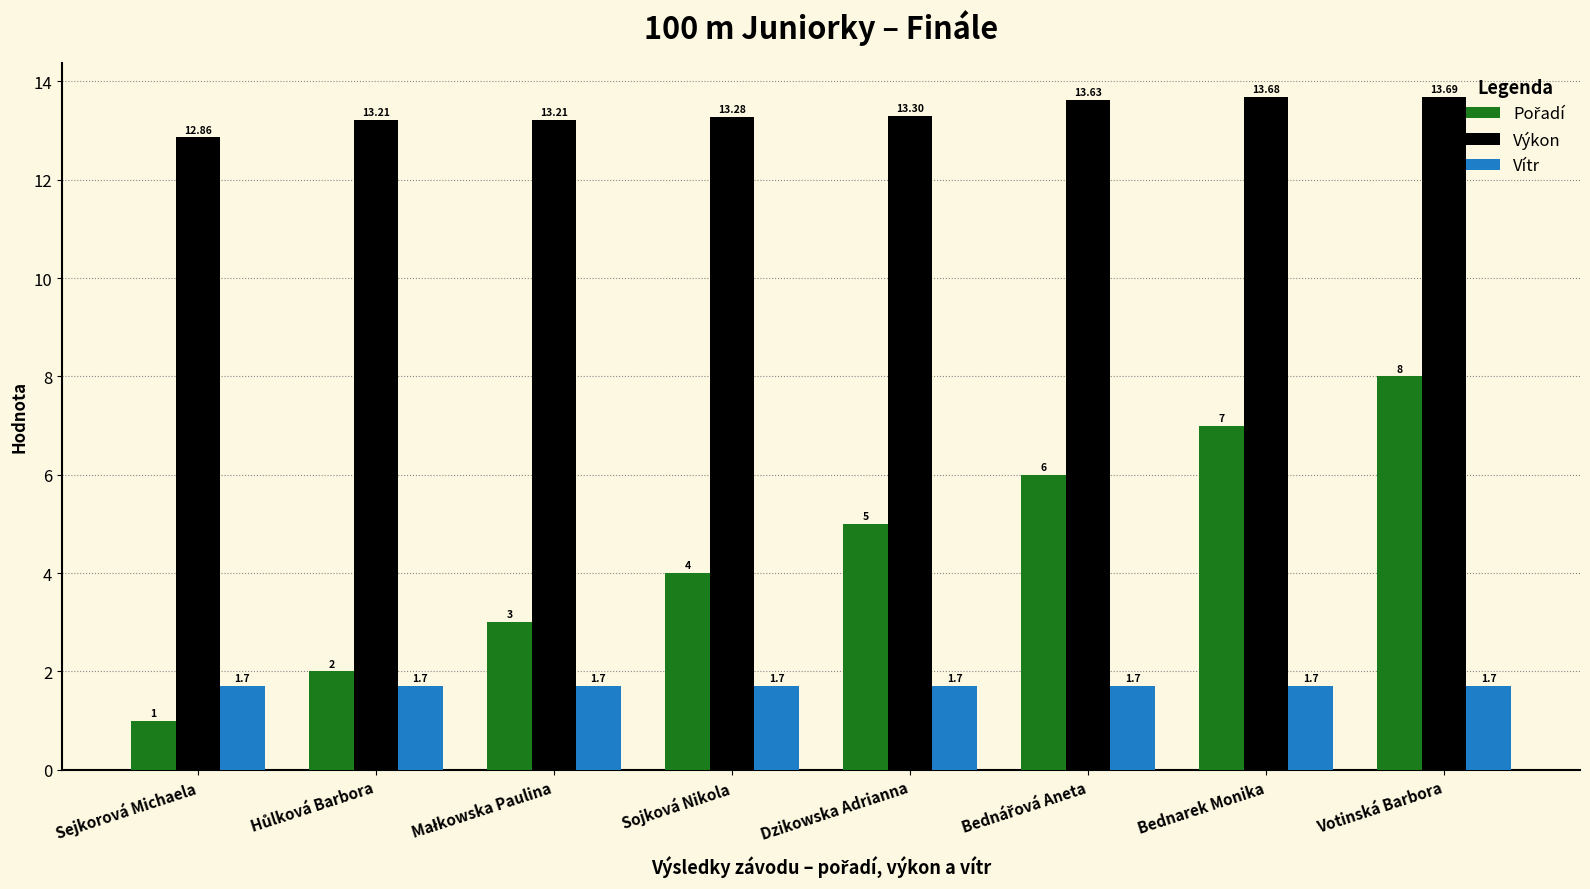

At how many categories does at least one series exceed 4?

8